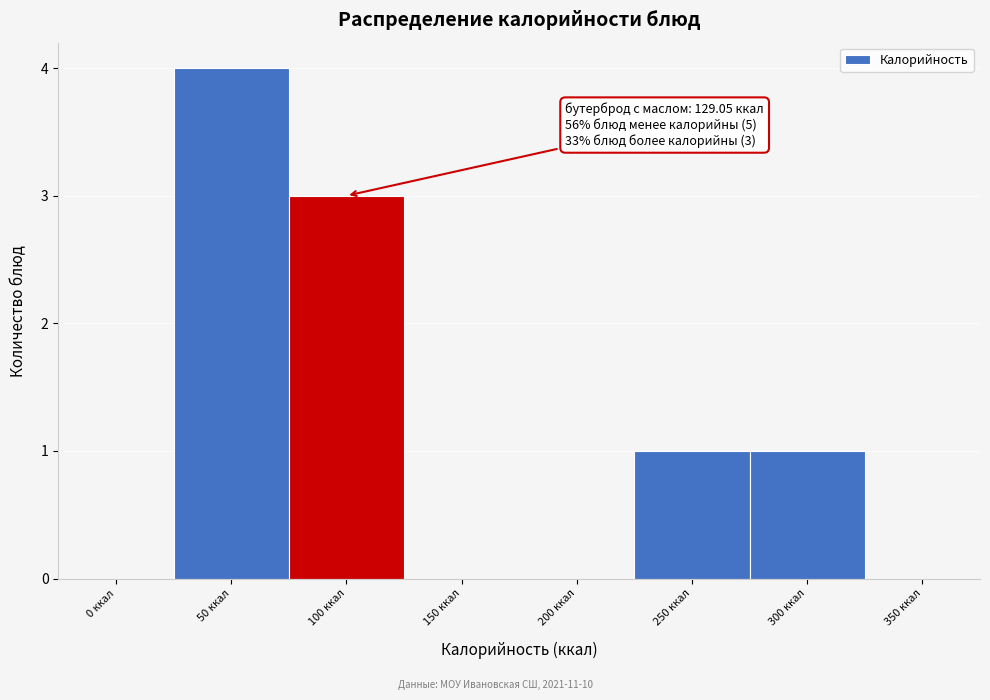

Reading left to right, transcribe all the data shown in this chart.

0 ккал=0	50 ккал=4	100 ккал=3	150 ккал=0	200 ккал=0	250 ккал=1	300 ккал=1	350 ккал=0